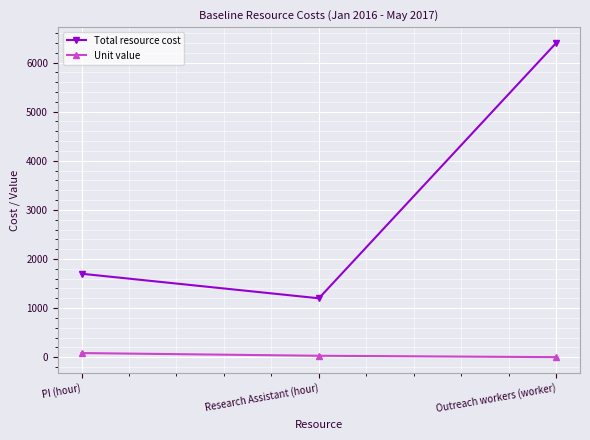

How many series are shown in this chart?

2